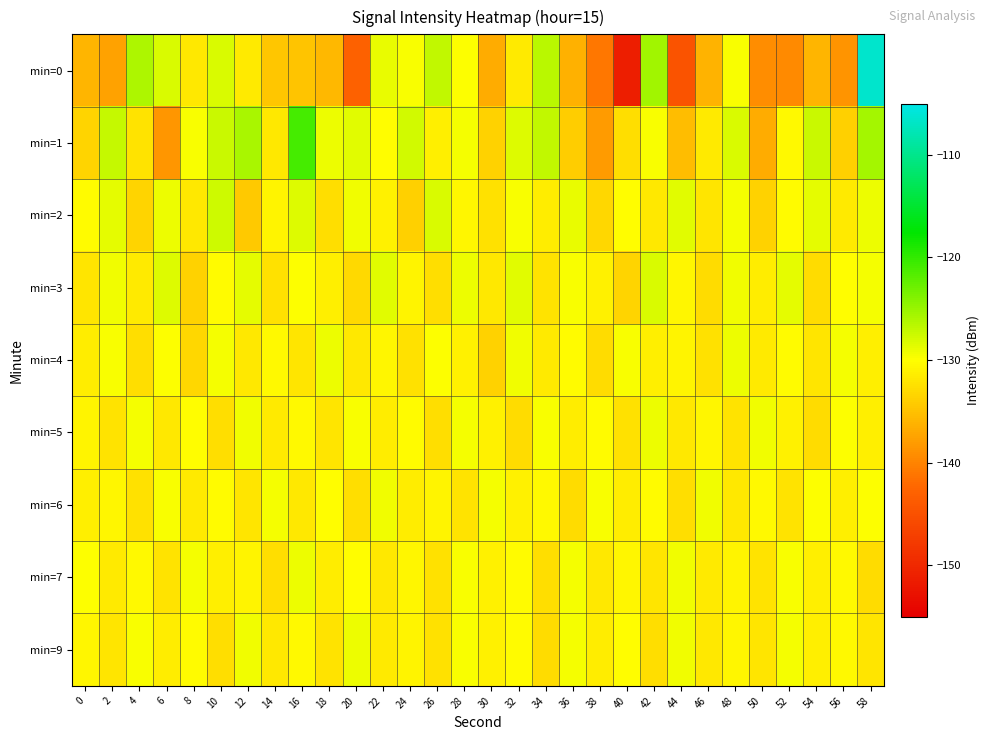

How many distinct data groups are displayed?

9